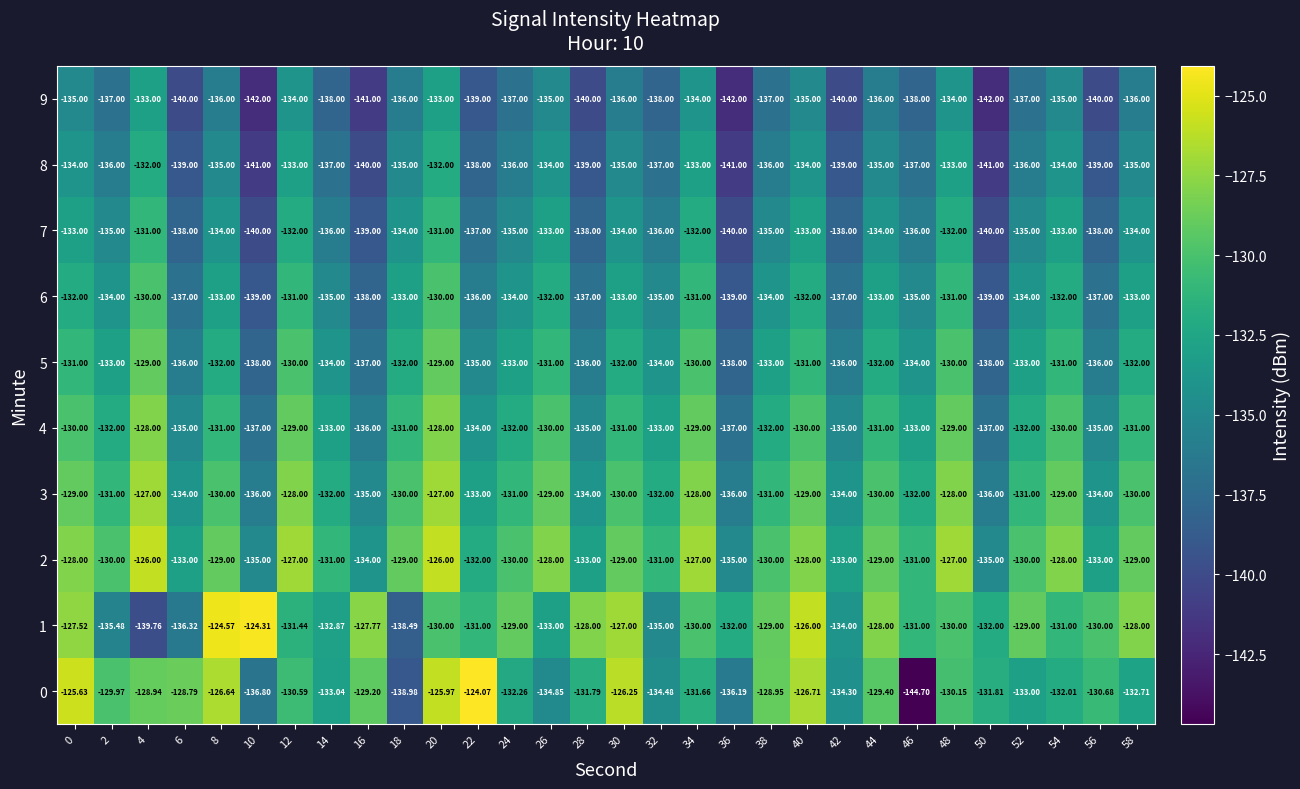

How many distinct data groups are displayed?

10